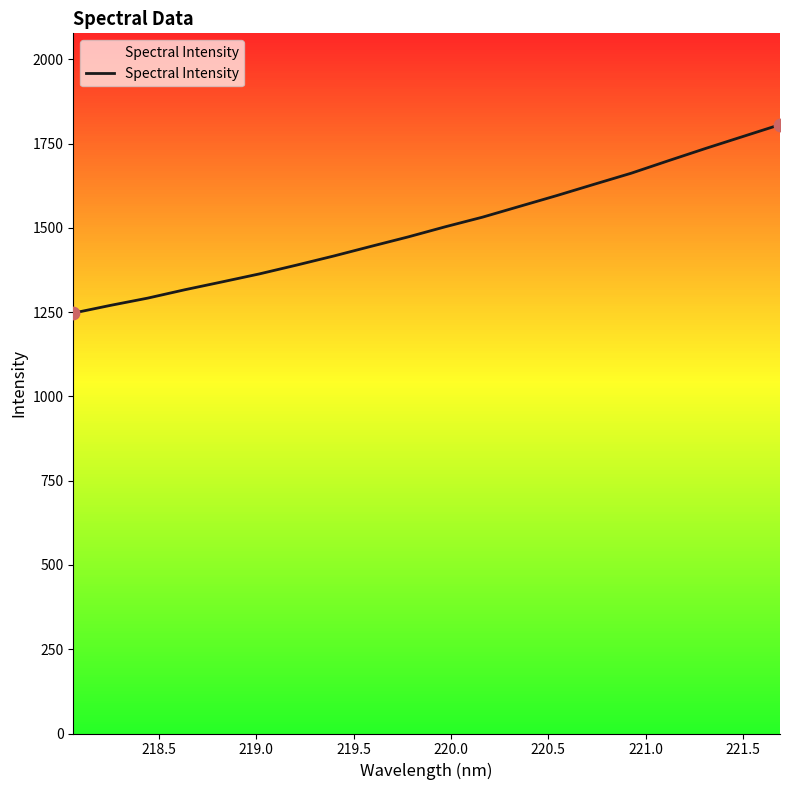

What is the difference between the maximum and minimum values?

559.0